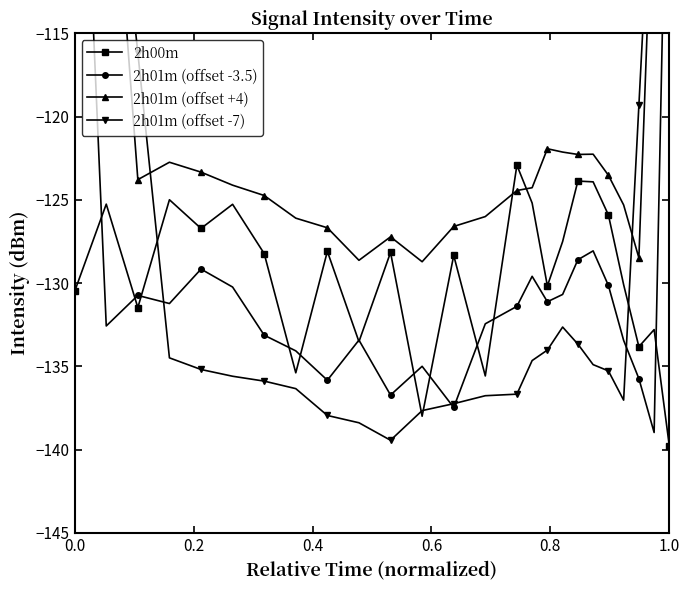

How many interior local valleys does the 2h00m series have?

8